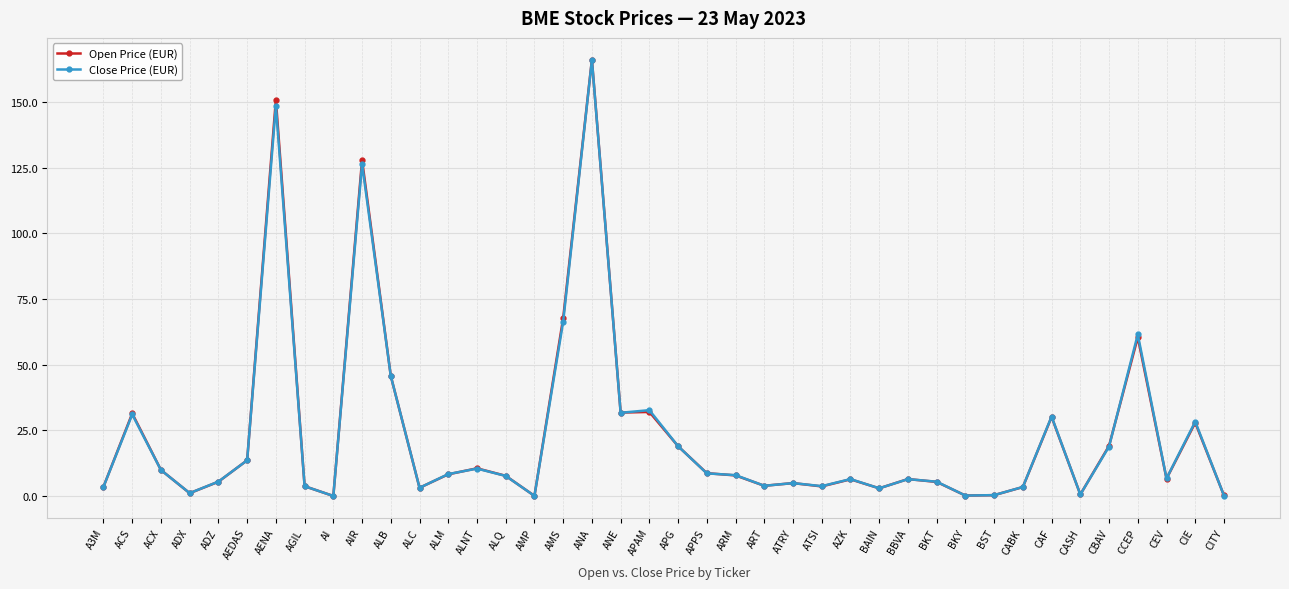

What is the approximate value of Close Price (EUR) at ART?

4.0